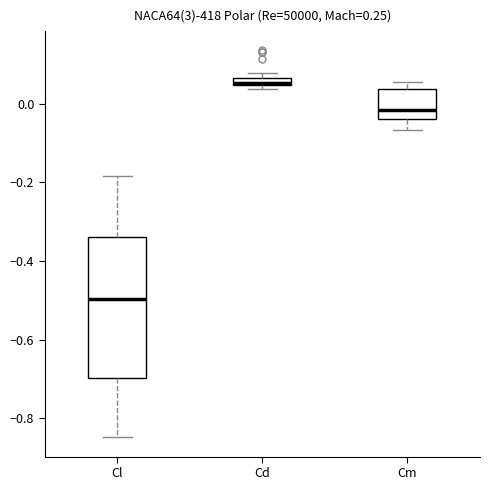

Where does the lower whisker of the box for Cl end on the y-axis? The values are not printed on the chart, so give them approximately, as read against the axis.

-0.84